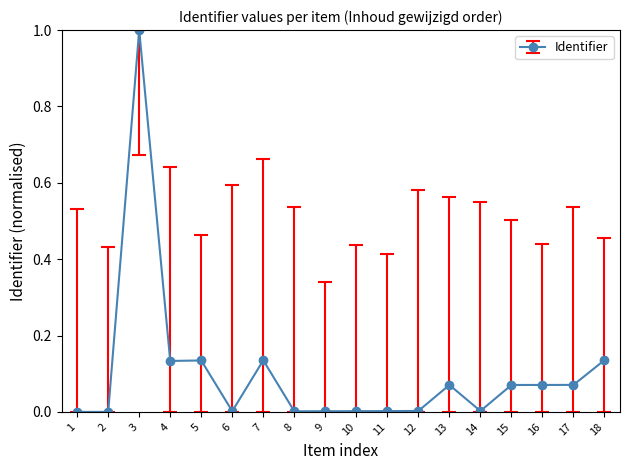

What is the sum of all values?

1.8